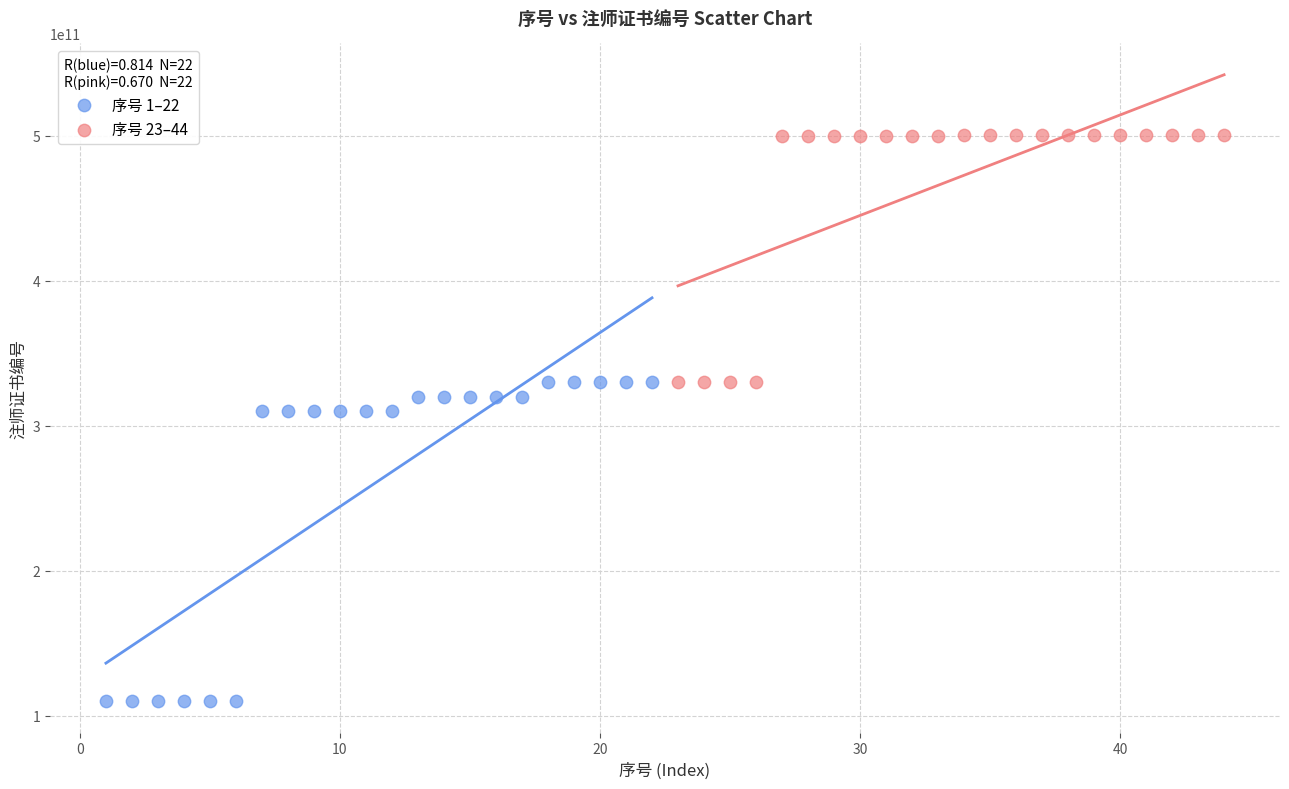

Which series has the widest spread of Y values?

序号 1–22